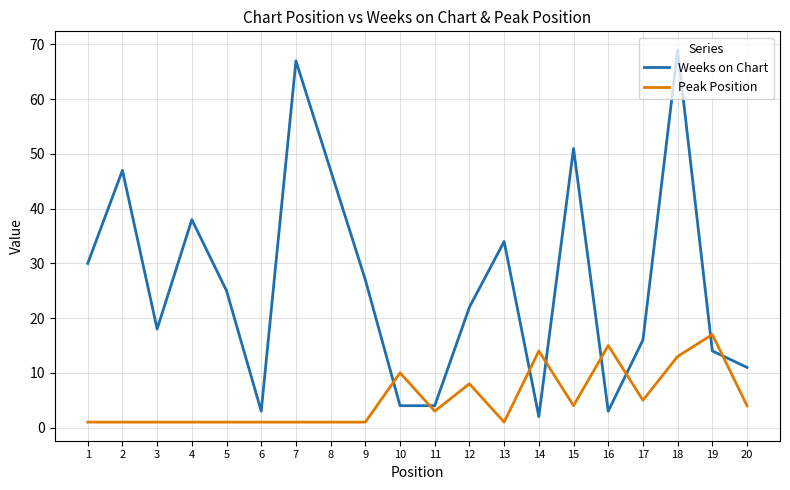

Reading right to left, extract all data points from this chart.

Weeks on Chart: 11	14	69	16	3	51	2	34	22	4	4	27	47	67	3	25	38	18	47	30
Peak Position: 4	17	13	5	15	4	14	1	8	3	10	1	1	1	1	1	1	1	1	1